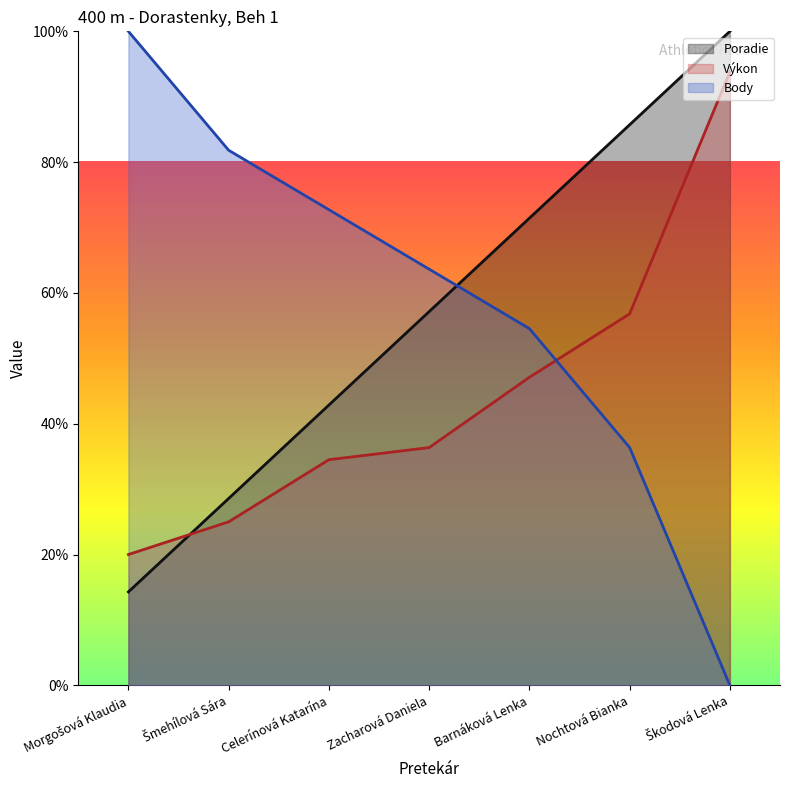

What is the value of the Body point at the 3rd from the left?

72.7